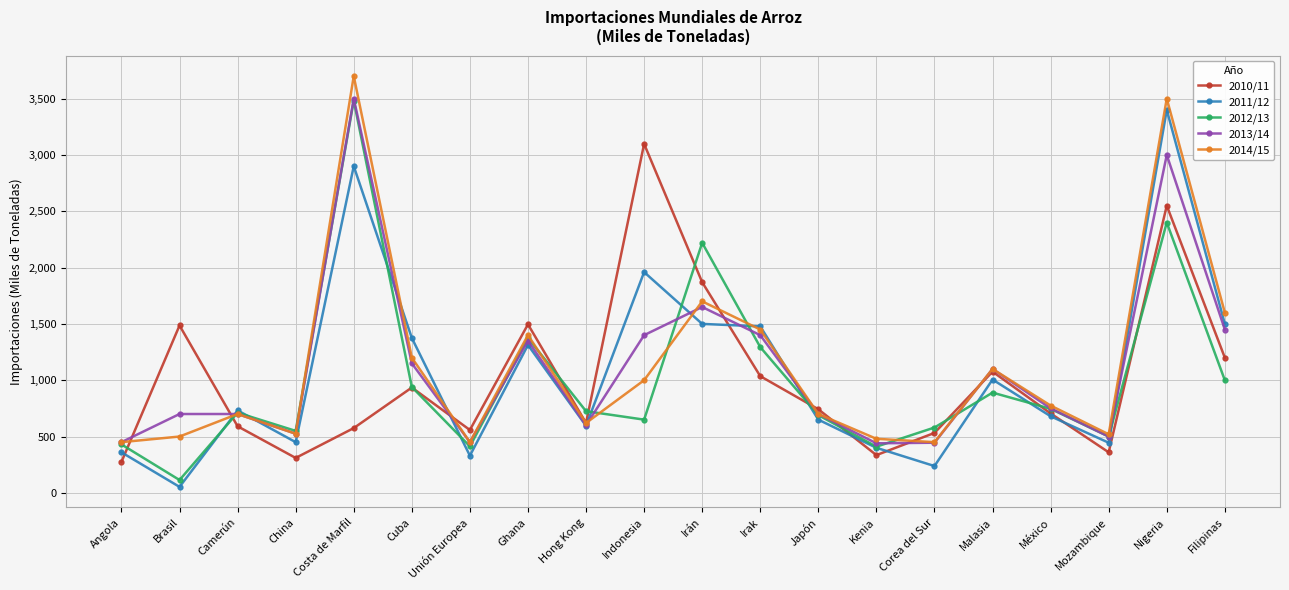

At which category does 2011/12 reach its first local peak?

Camerún